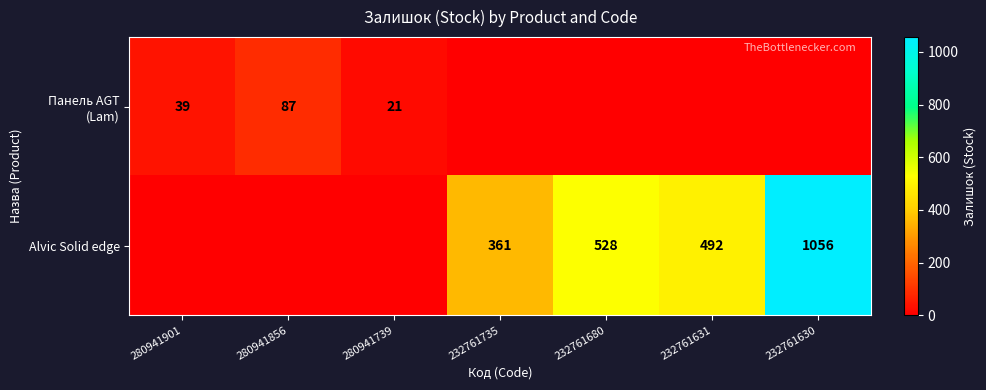

At how many categories does at least one series exceed 855?

1